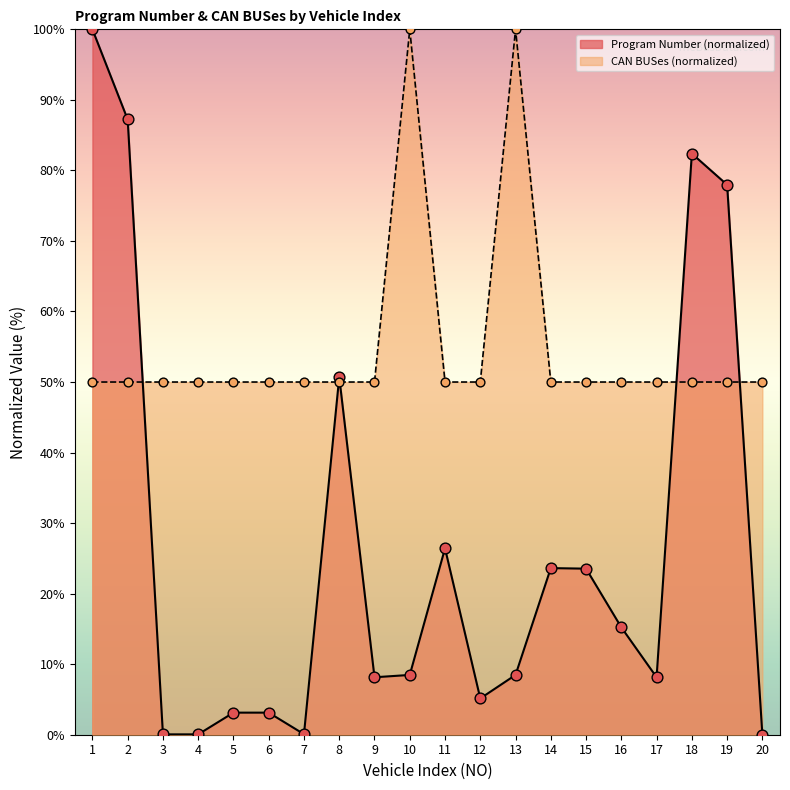

Is the value of CAN BUSes at 2 greater than the value of Program Number at 8?

No